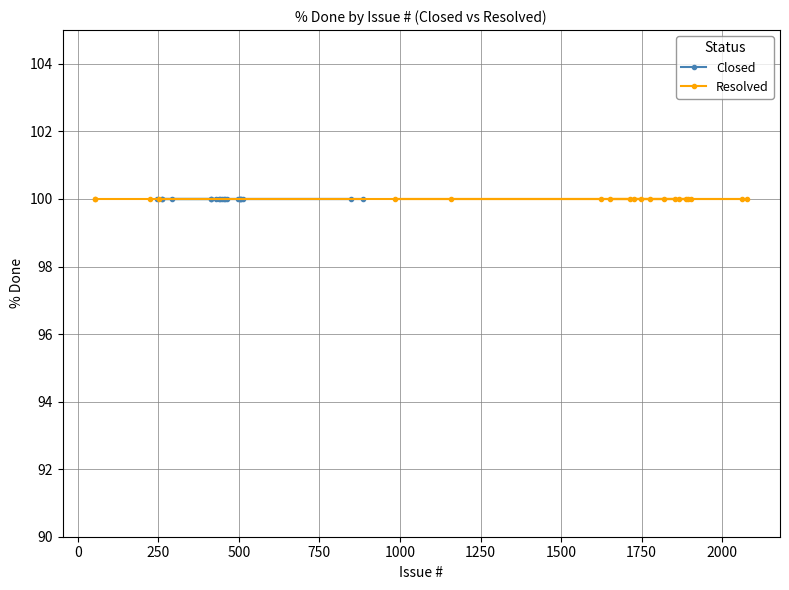

Which category has the highest value across all series?

886